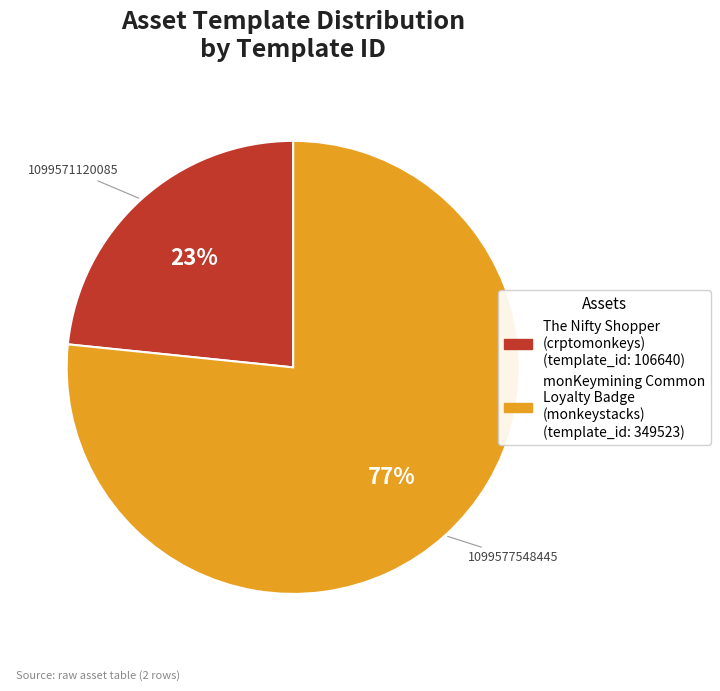

Count the number of slices in the pie.

2